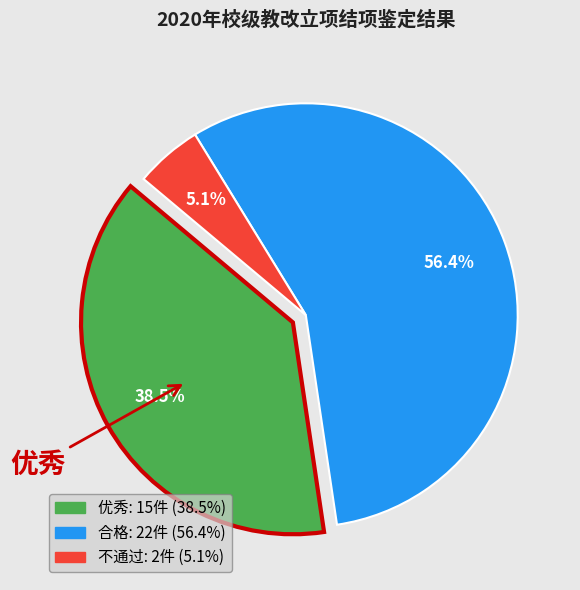

Is there a majority slice in this chart?

Yes